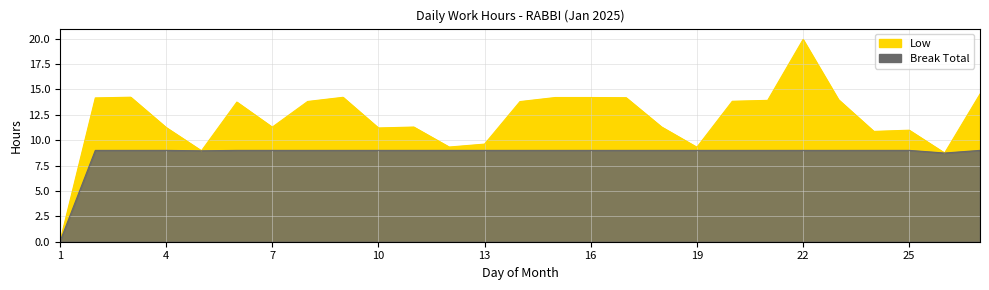

Between 9 and 7, which is larger?

9